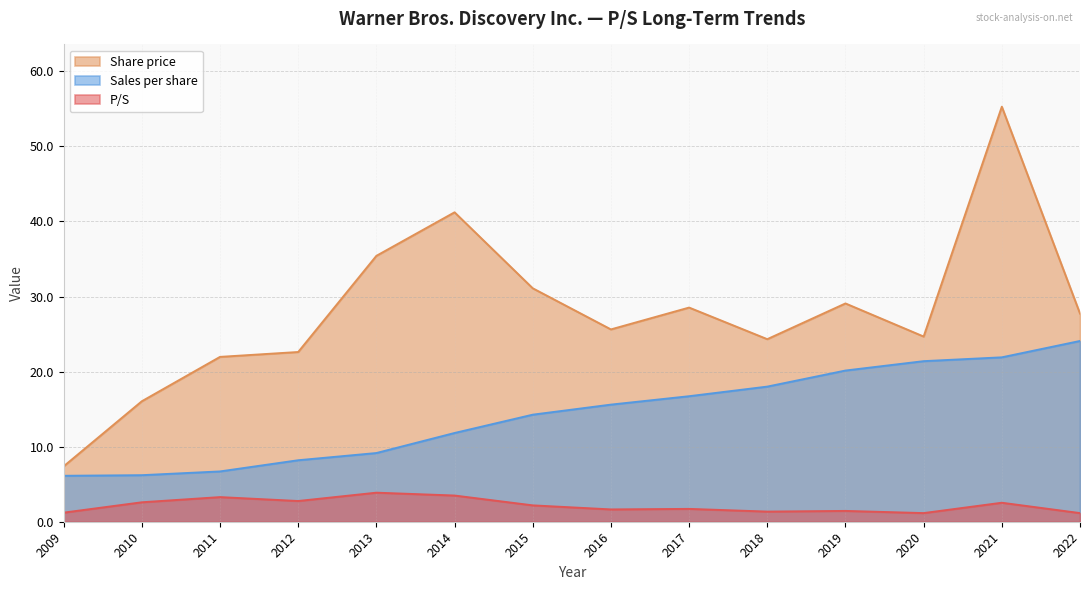

Which series has the largest total across all categories?

Share price